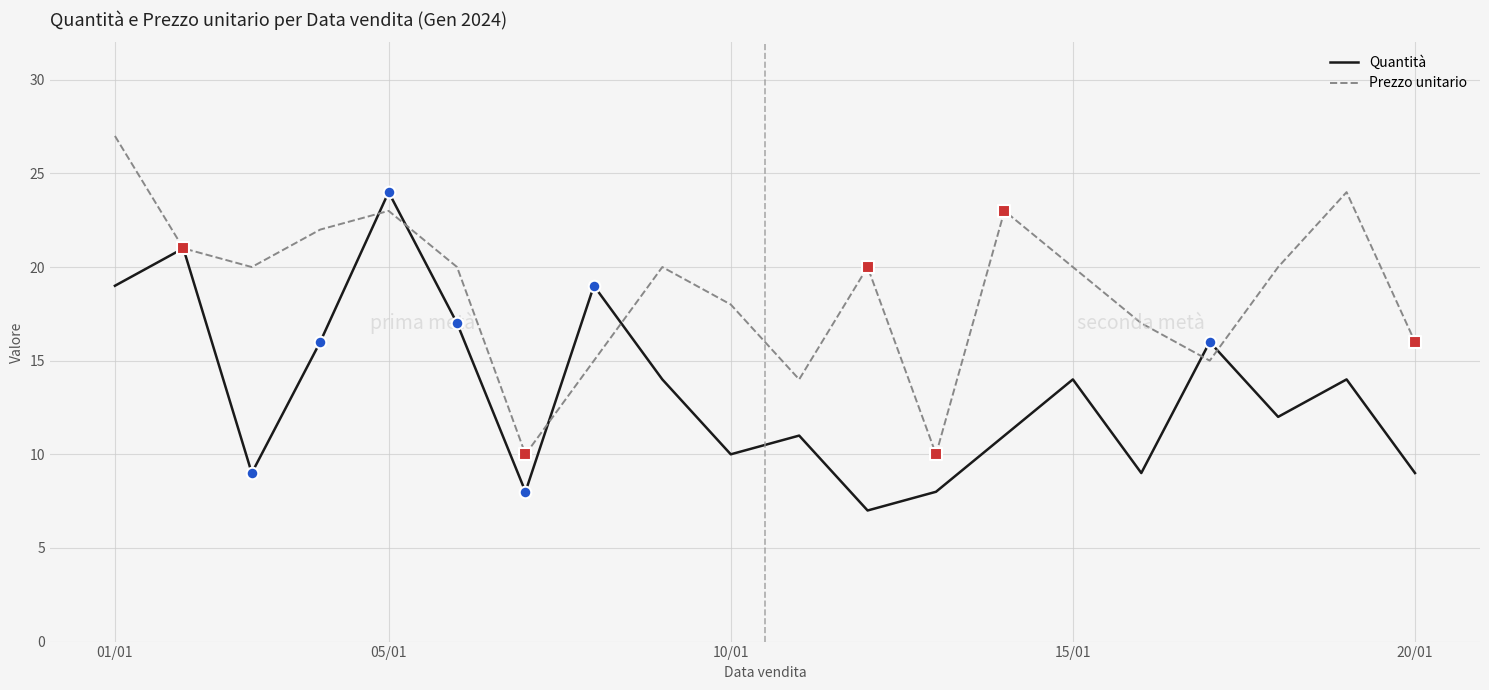

Rank the series by their average value, from highest to lowest.

Prezzo unitario, Quantità